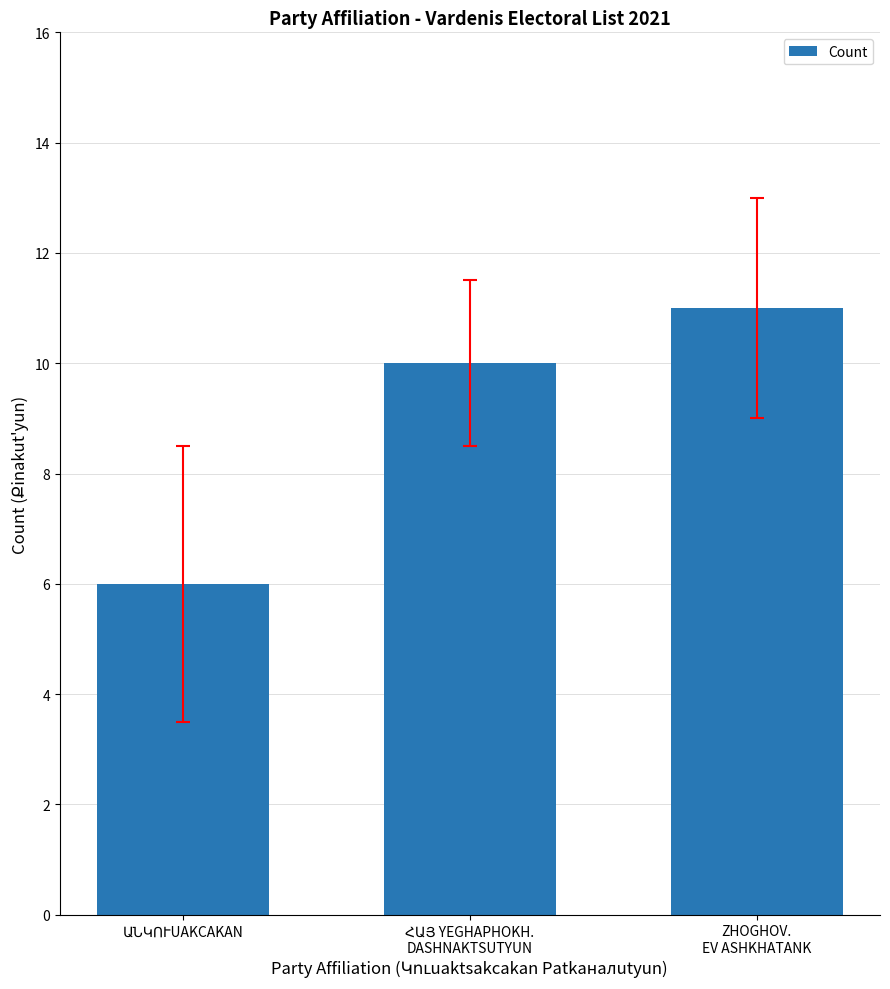

What is the value of the 1st bar from the left?

6